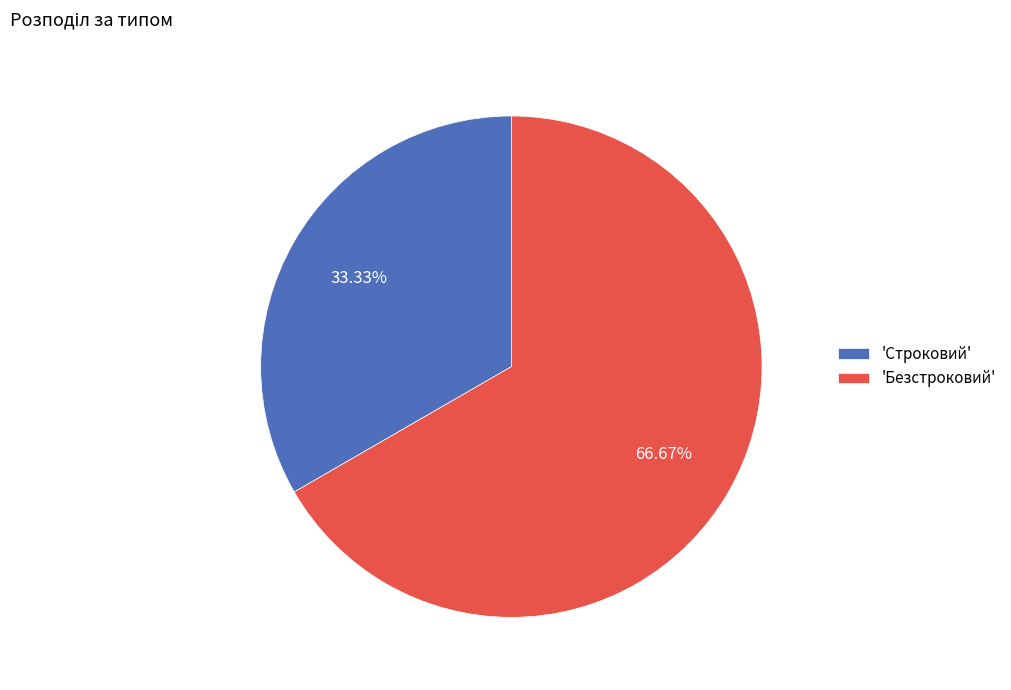

Is 'Безстроковий' the majority of the pie?

Yes